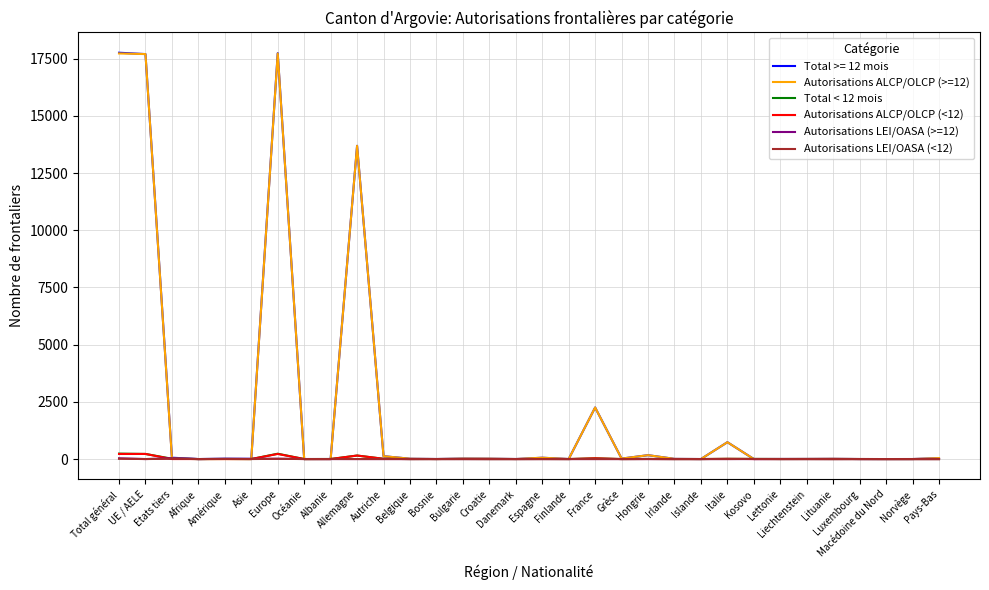

What are all the series names shown in the legend?

Total >= 12 mois, Autorisations ALCP/OLCP (>=12), Total < 12 mois, Autorisations ALCP/OLCP (<12), Autorisations LEI/OASA (>=12), Autorisations LEI/OASA (<12)